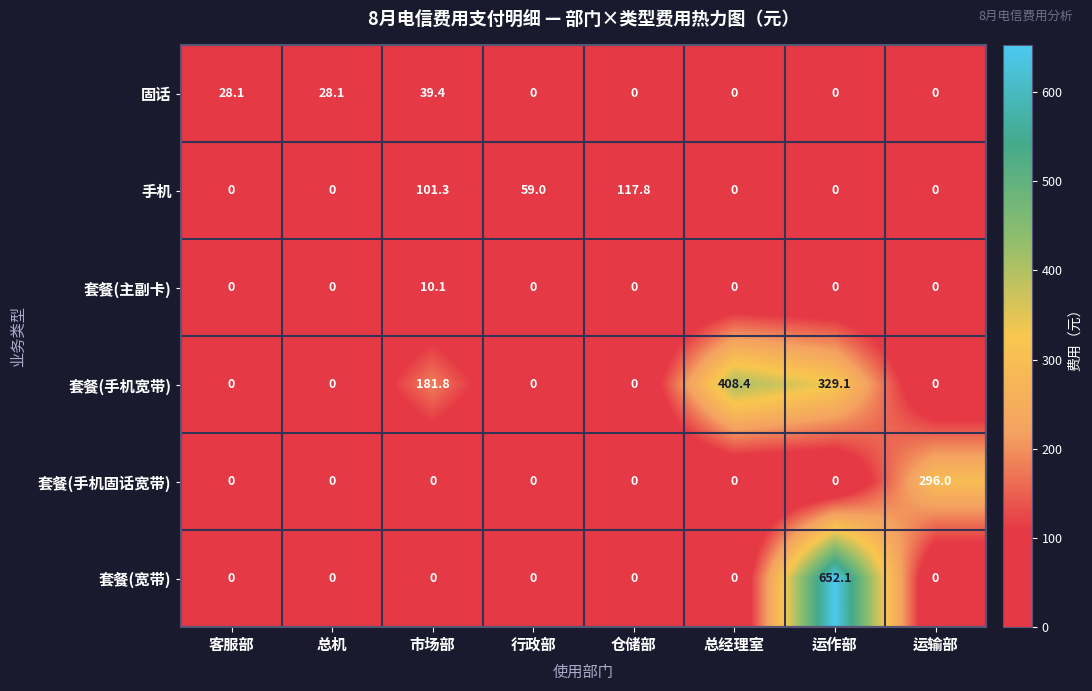

List the series in order of their peak value, highest first.

套餐(宽带), 套餐(手机宽带), 套餐(手机固话宽带), 手机, 固话, 套餐(主副卡)